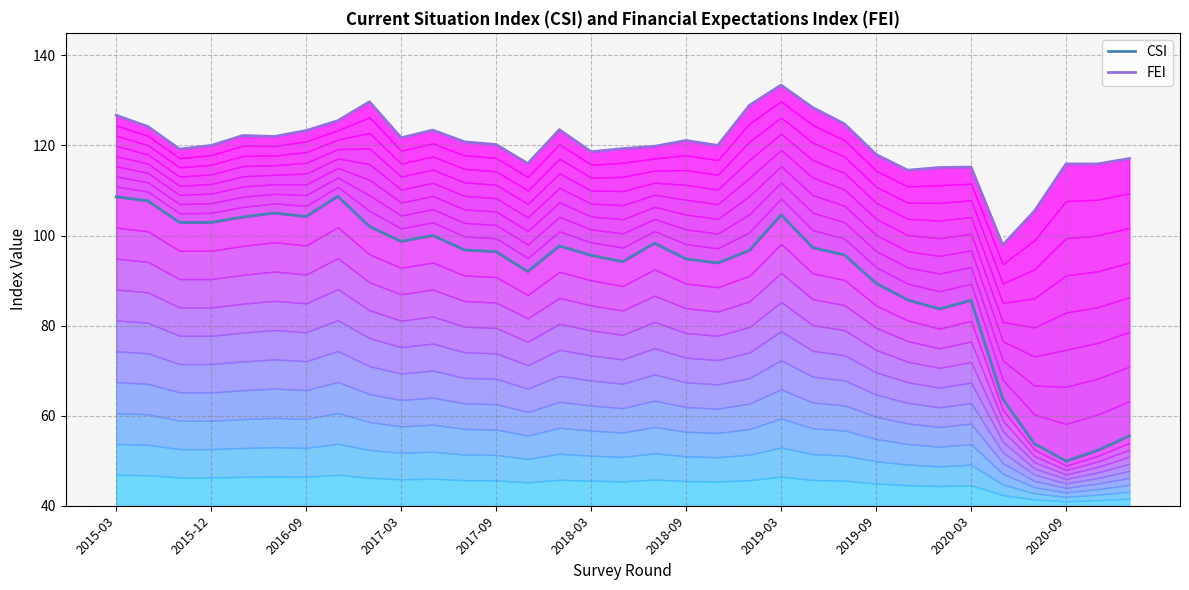

What are all the series names shown in the legend?

CSI, FEI